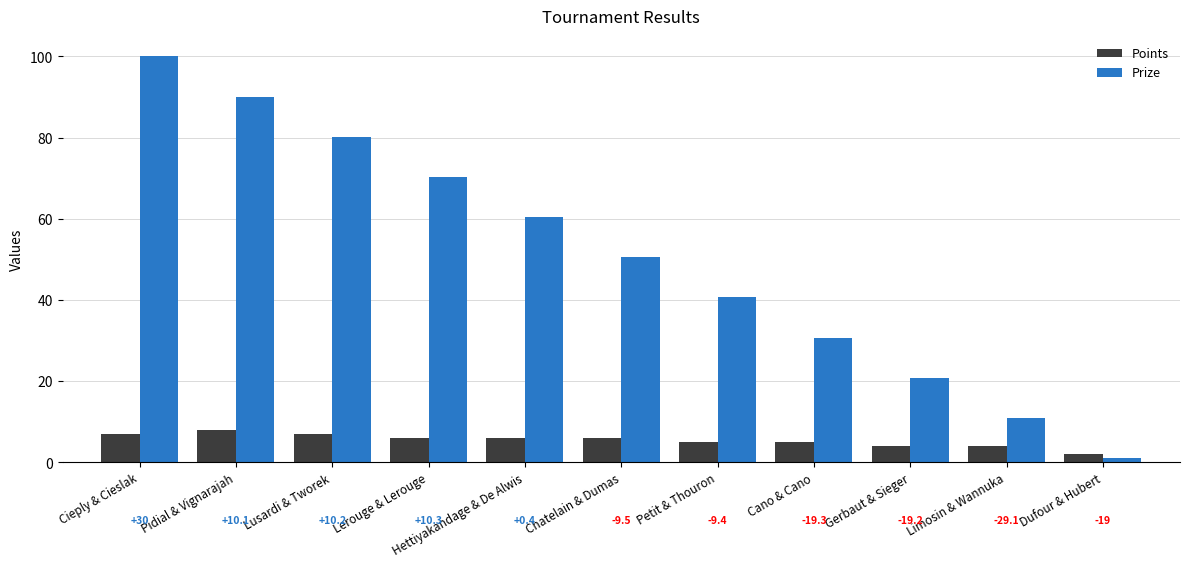

List the series in order of their peak value, highest first.

Prize, Points